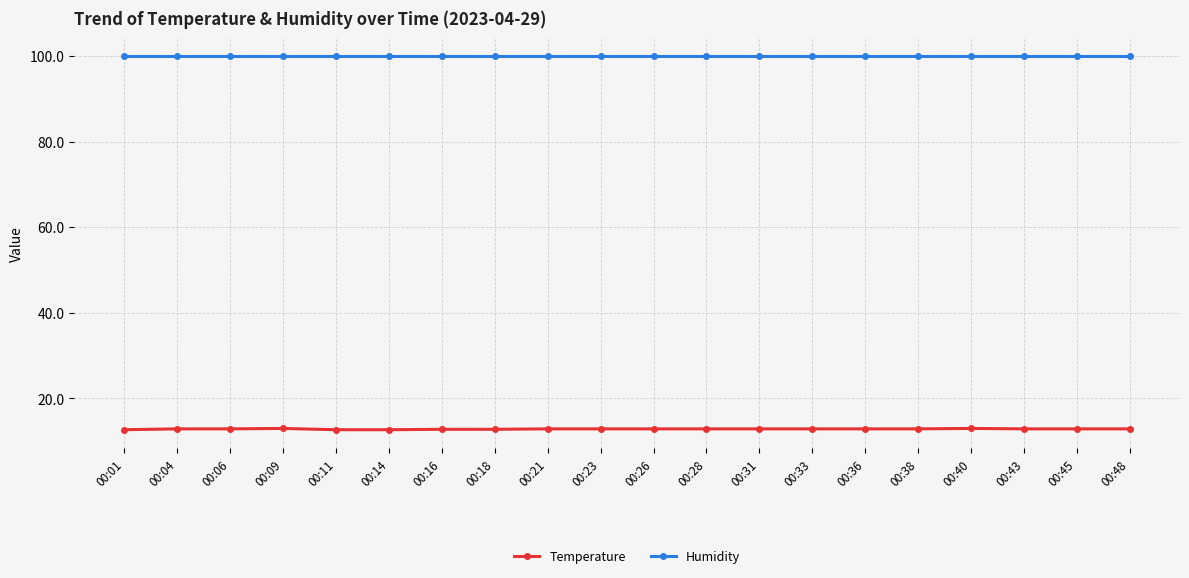

List the series in order of their overall mean, lowest first.

Temperature, Humidity